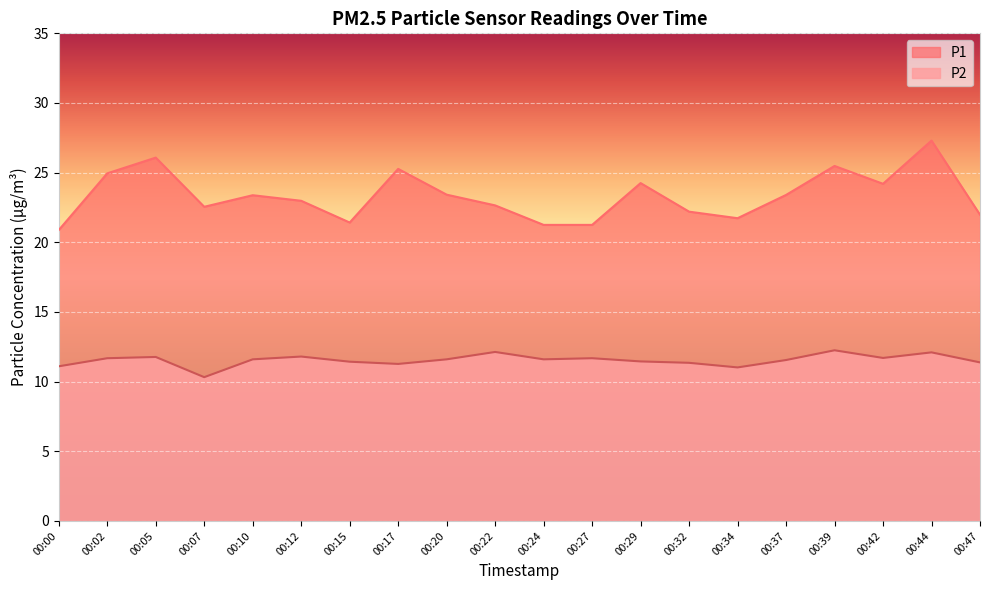

Which series has the largest range (max minus min)?

P1